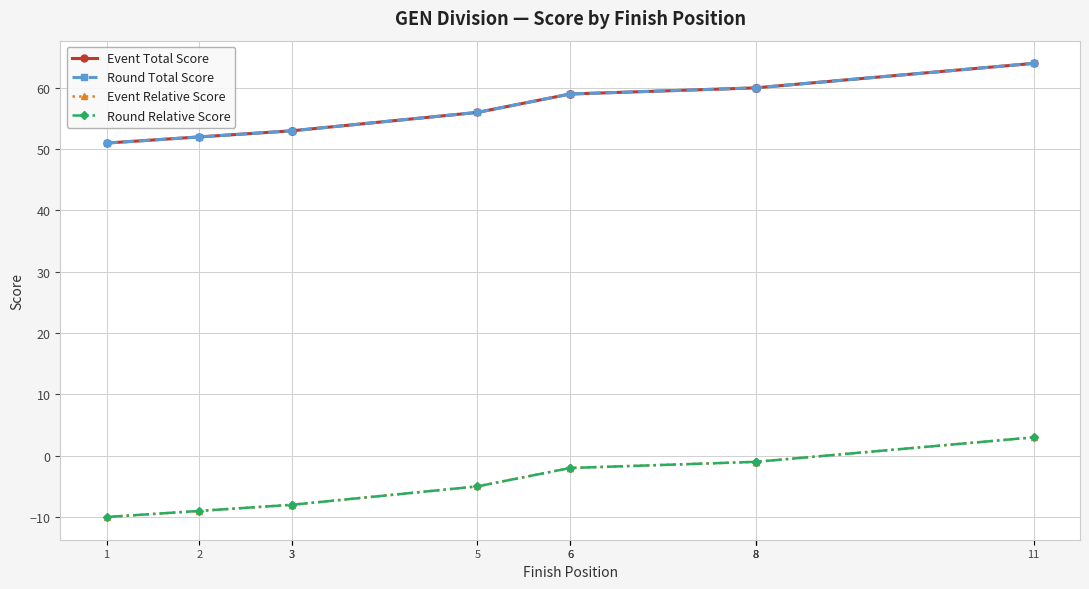

What is the maximum value shown in the chart?

64